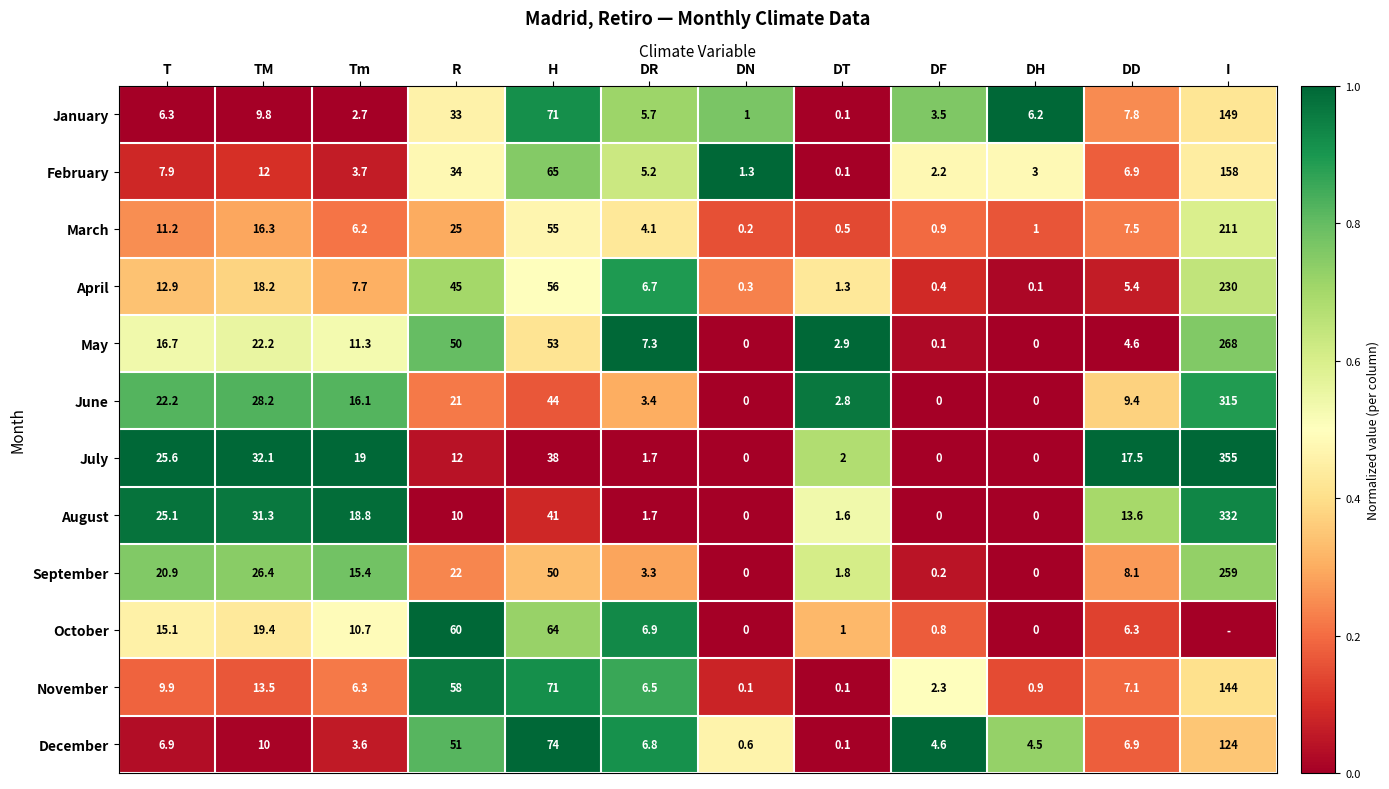

What is the spread (max minus min) of values at H?

36.0